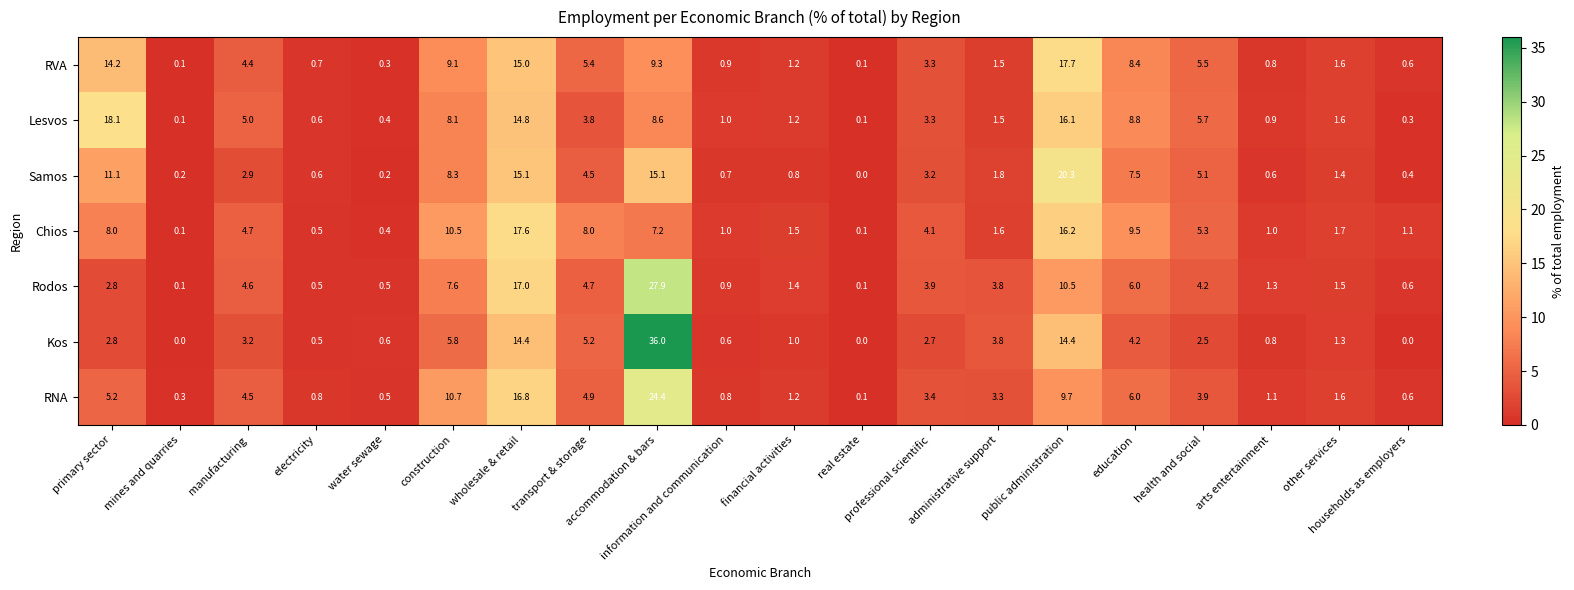

At which category is the sum across all series the highest?

accommodation & bars